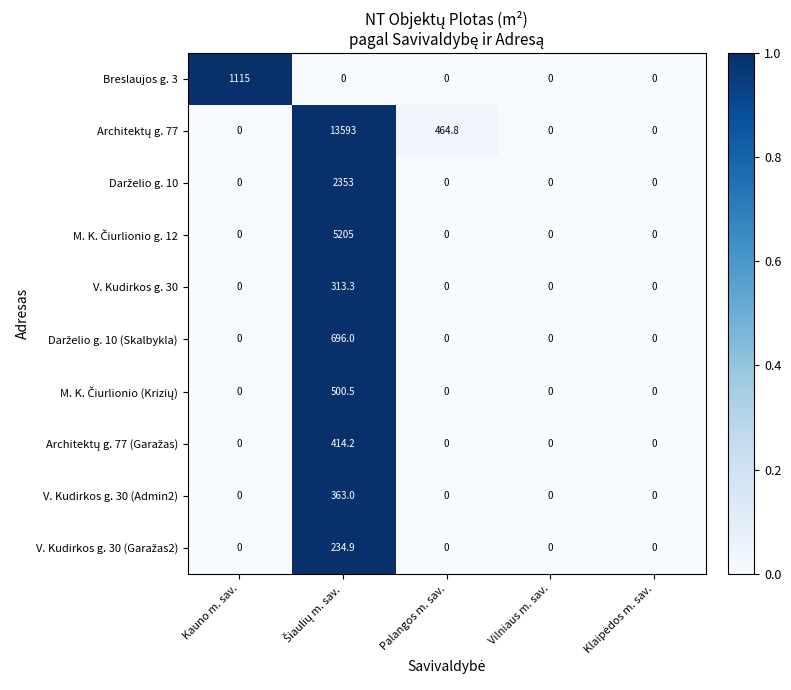

What is the maximum value shown in the chart?

13593.0